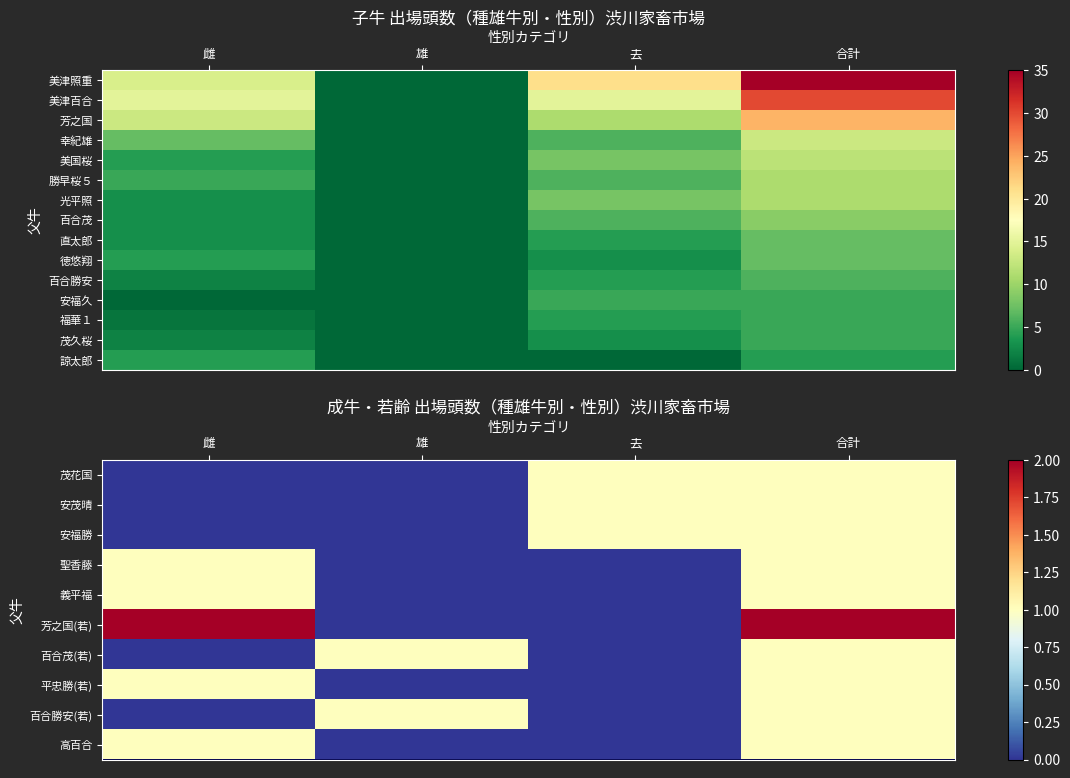

Is it true that 百合勝安(若) equals 1 at 去?

False